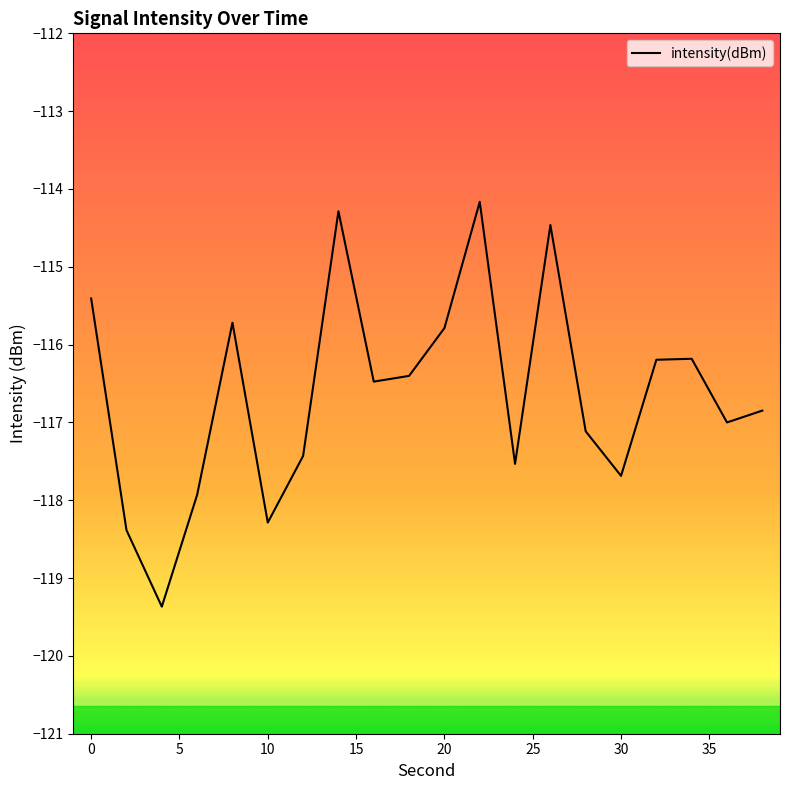

What is the maximum value shown in the chart?

-114.2